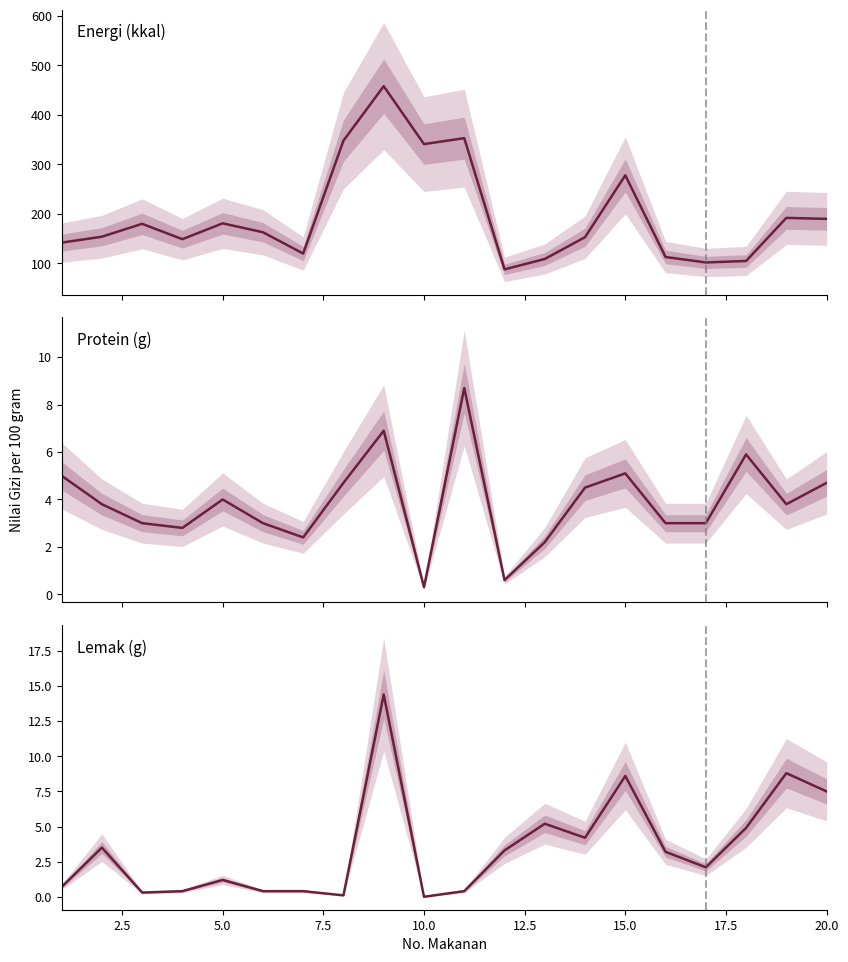

True or false: Energi (kkal) and Protein (g) intersect in this chart.

False